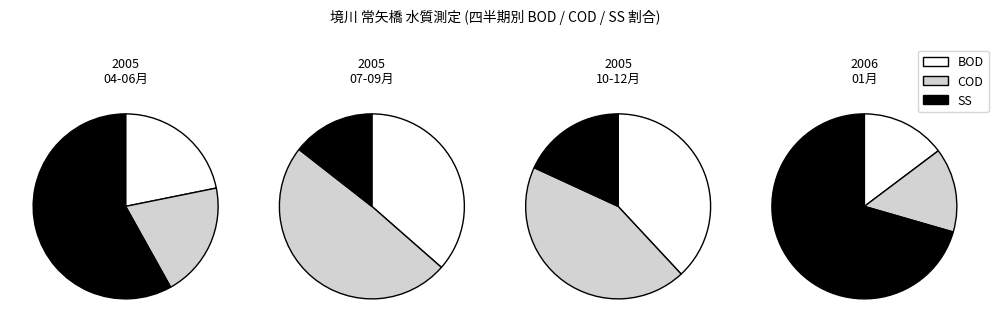

Is it true that 2005-09 is 11% of the pie?

False